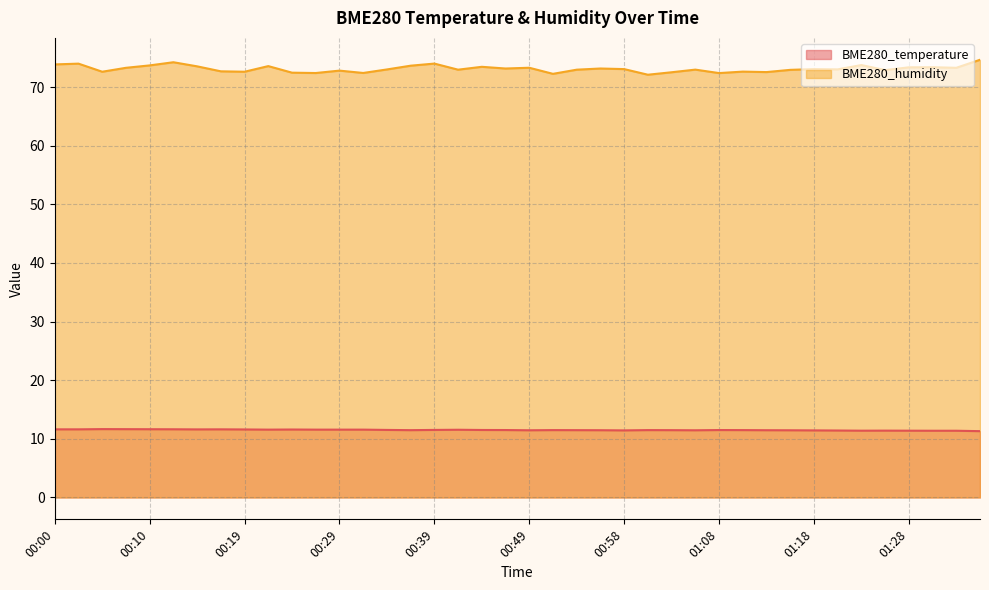

At which category does BME280_temperature reach its first local peak?

00:05